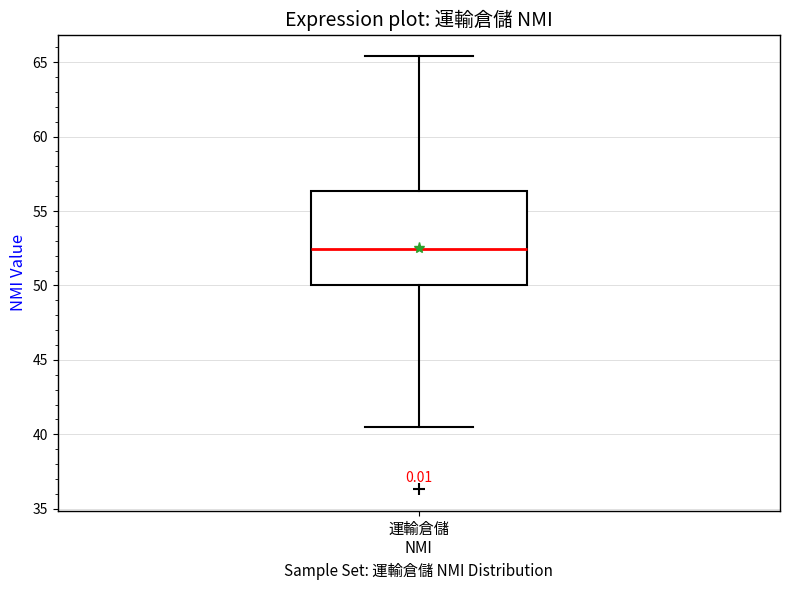

Where does the median line of the box for 運輸倉儲 NMI sit on the y-axis? The values are not printed on the chart, so give them approximately, as read against the axis.

52.5